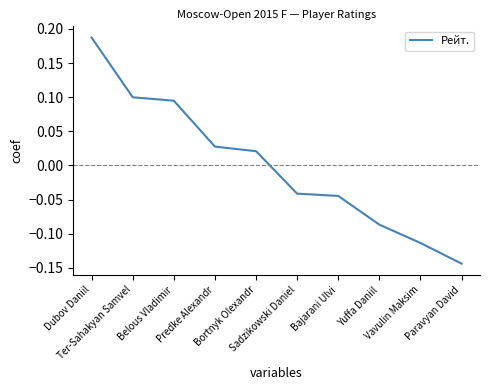

True or false: the data shows 0.0 at Predke Alexandr.

True